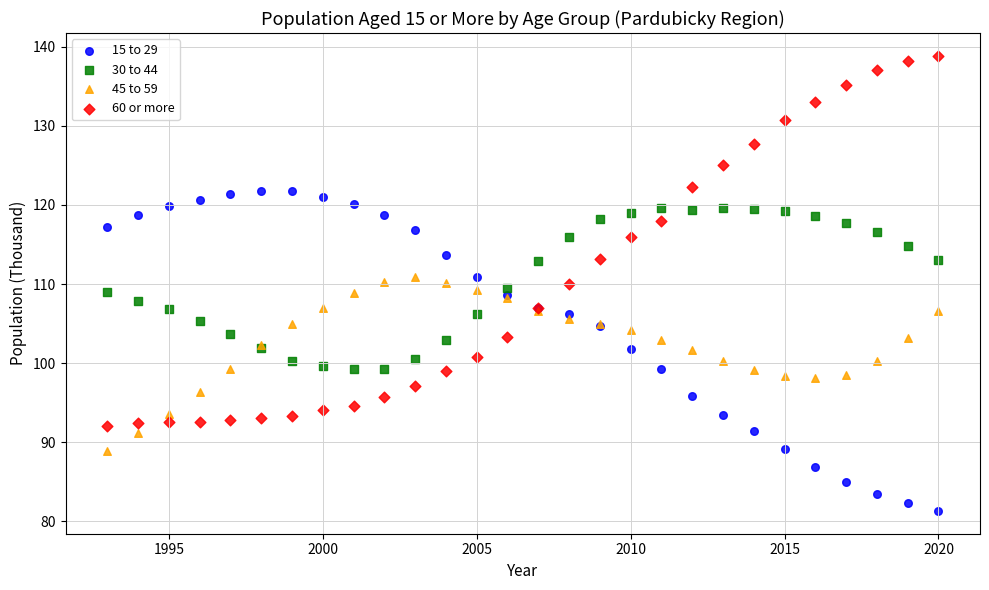

Which series reaches the maximum Y coordinate?

60 or more